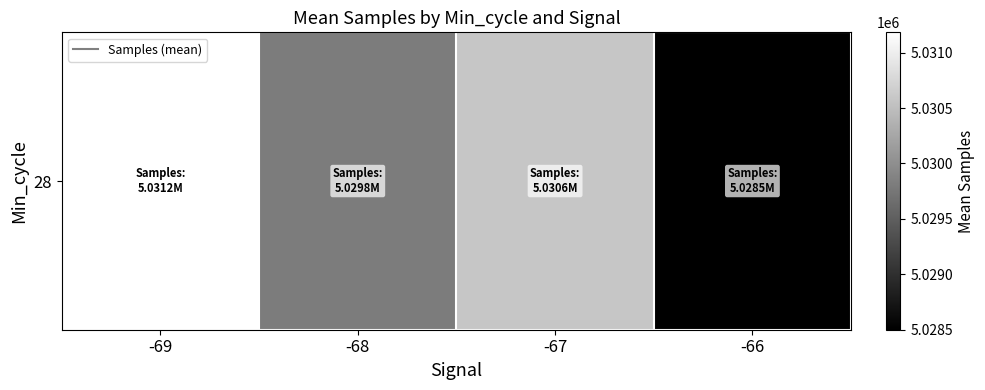

What is the difference between the maximum and second lowest values?

1377.0